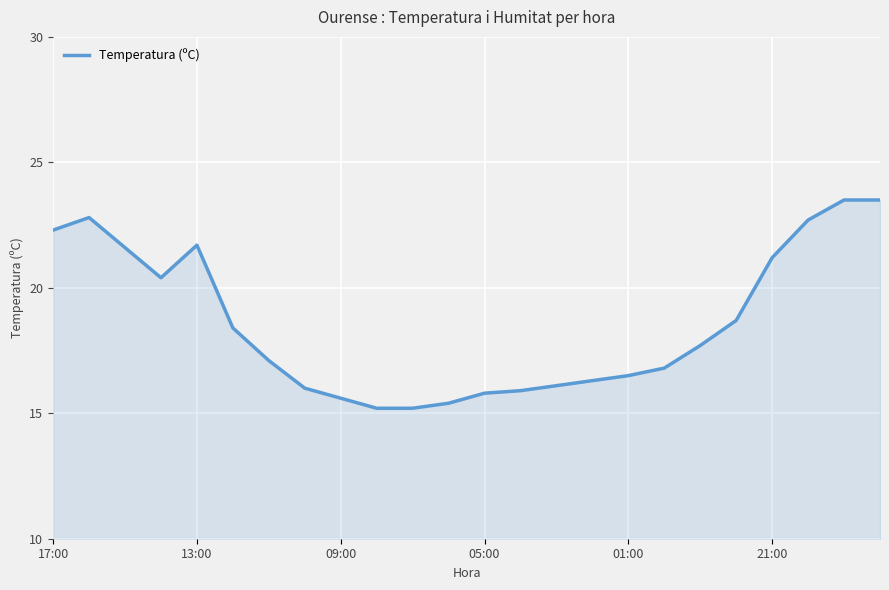

What is the minimum value shown in the chart?

15.2